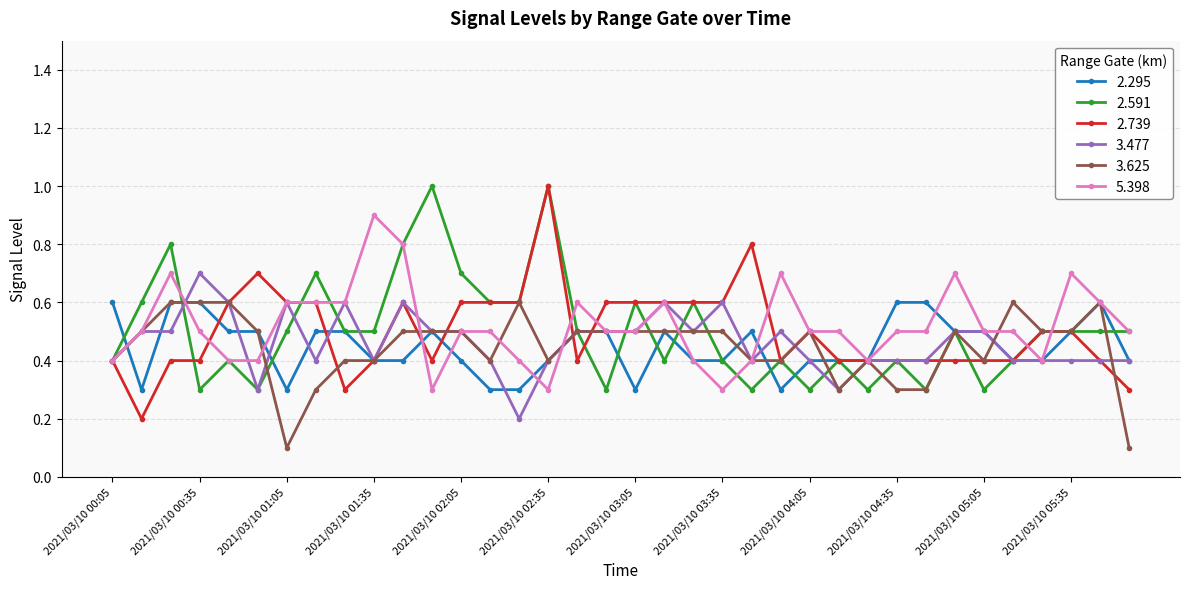

What is the value of the 2.295 point at the 4th from the left?

0.6